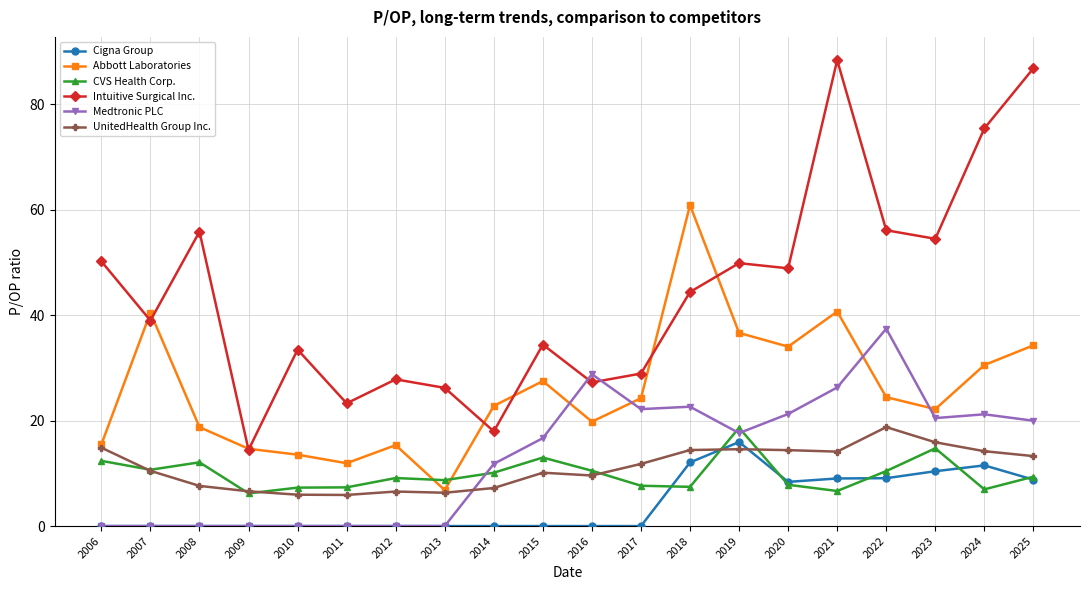

How many interior local valleys does the Intuitive Surgical Inc. series have?

7